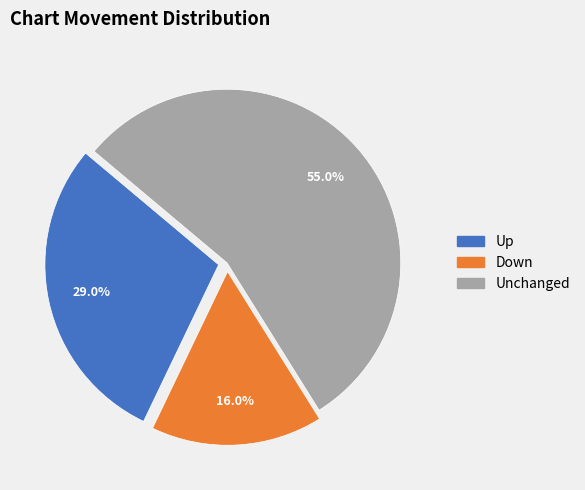

To the nearest percent, what is the average slice percentage?

33%